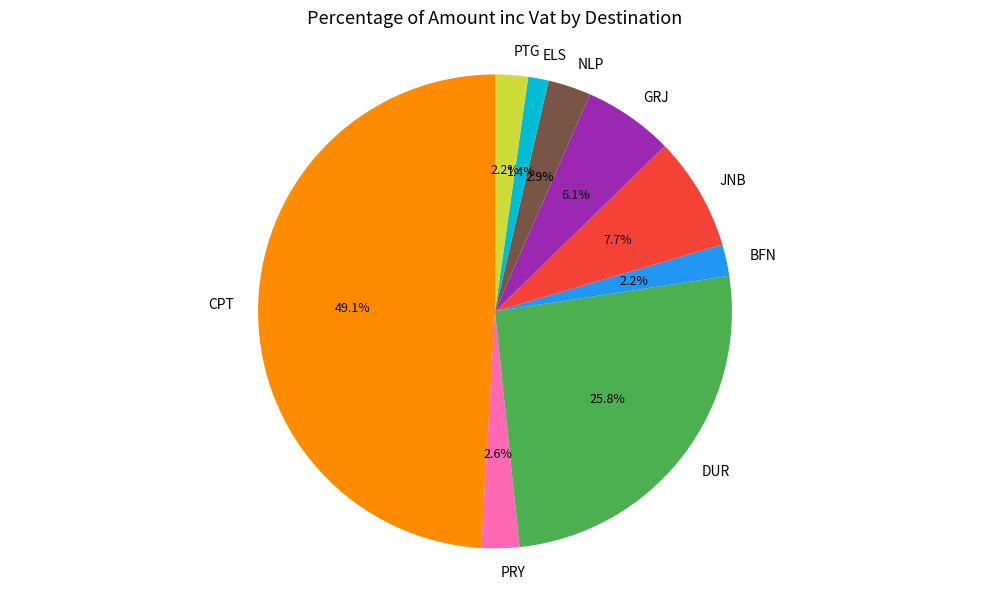

Is there any slice that represents more than half of the pie?

No